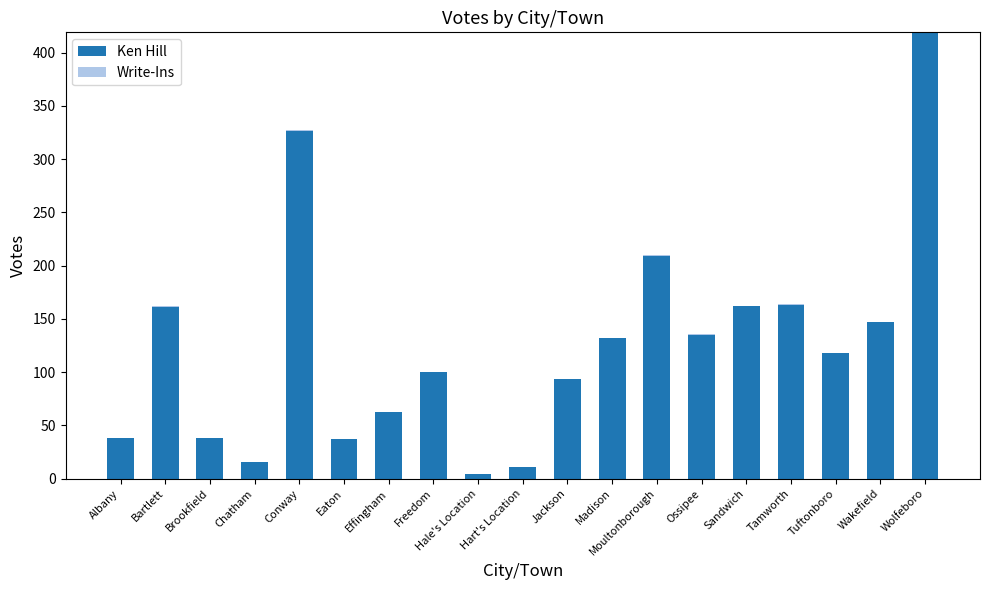

What is the total value across all series at Wakefield?

147